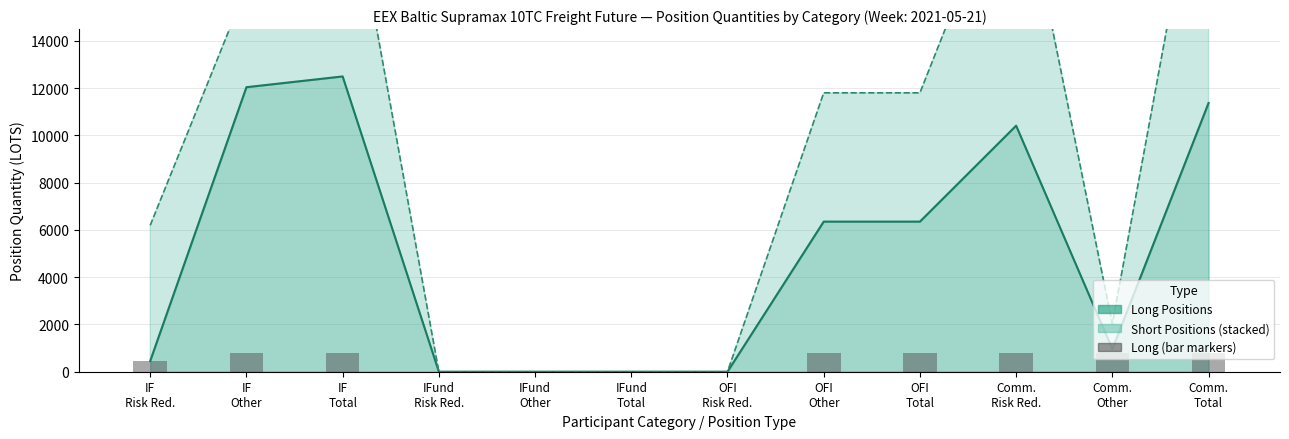

Reading right to left, list all the values displayed in this chart.

800	800	800	800	800	0	0	0	0	800	800	455